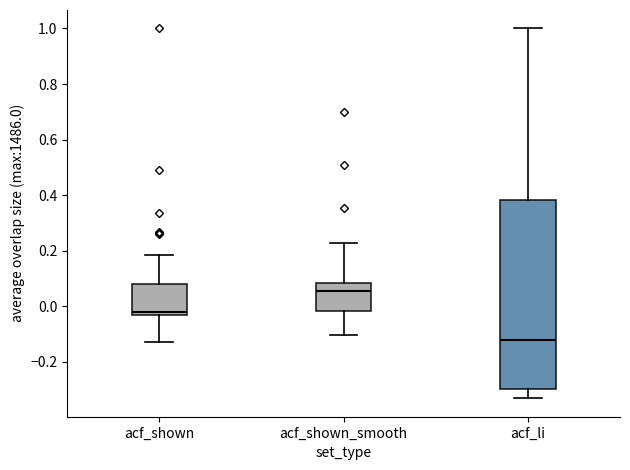

Reading left to right, transcribe this box plot: for each box, give where its median line is, the range the box spans, and where its two whiskers end, as read against the y-axis. The values are not printed on the chart, so give them approximately, as read against the axis.

acf_shown: median -0.02, box -0.04 to 0.08, whiskers -0.12 to 0.18
acf_shown_smooth: median 0.06, box -0.02 to 0.08, whiskers -0.10 to 0.22
acf_li: median -0.12, box -0.30 to 0.38, whiskers -0.34 to 1.00